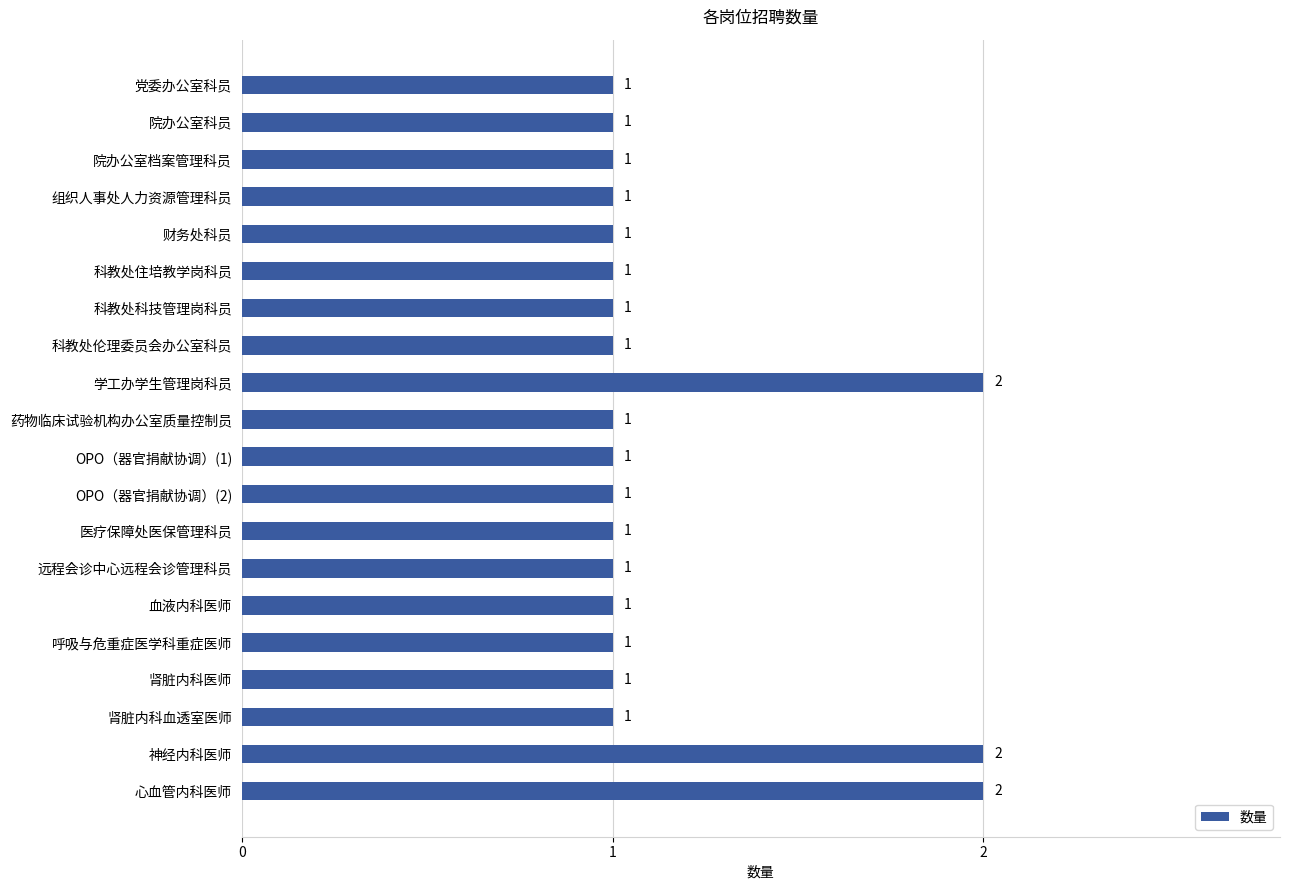

Reading top to bottom, list all the values displayed in this chart.

党委办公室科员=1	院办公室科员=1	院办公室档案管理科员=1	组织人事处人力资源管理科员=1	财务处科员=1	科教处住培教学岗科员=1	科教处科技管理岗科员=1	科教处伦理委员会办公室科员=1	学工办学生管理岗科员=2	药物临床试验机构办公室质量控制员=1	OPO（器官捐献协调）(1)=1	OPO（器官捐献协调）(2)=1	医疗保障处医保管理科员=1	远程会诊中心远程会诊管理科员=1	血液内科医师=1	呼吸与危重症医学科重症医师=1	肾脏内科医师=1	肾脏内科血透室医师=1	神经内科医师=2	心血管内科医师=2